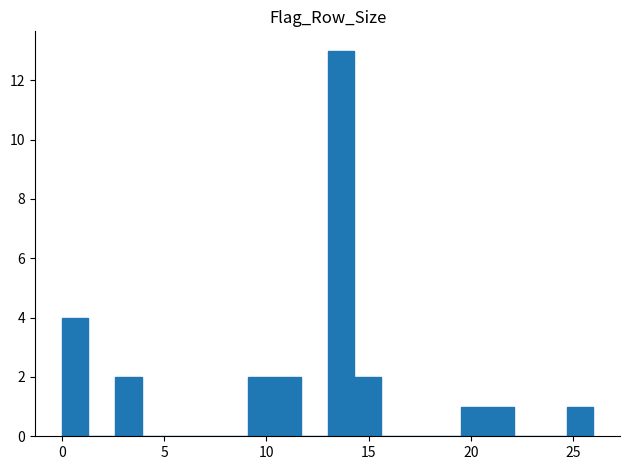

Around what value on the x-axis is the tallest bar? Give the approximate position of its centre, as read against the axis.

13.5